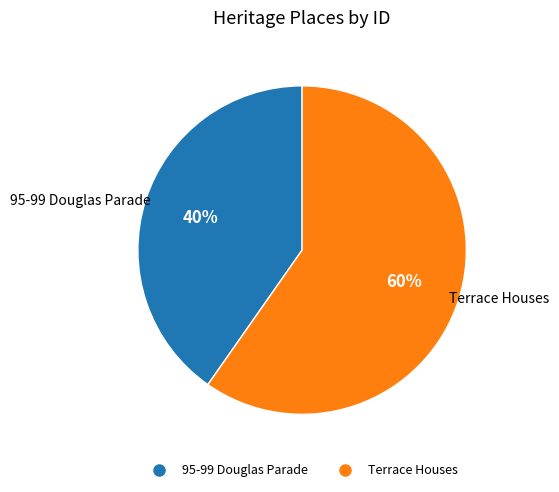

Which category has the smallest portion of the pie?

95-99 Douglas Parade